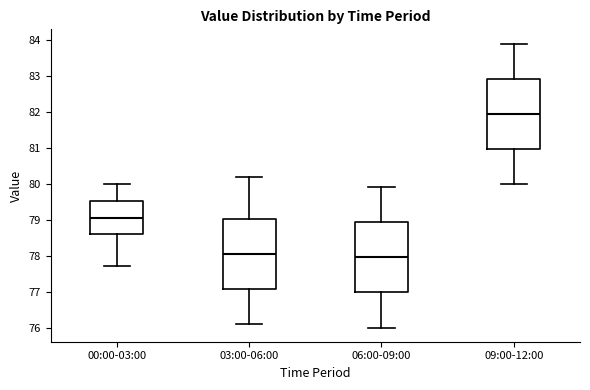

Where does the upper whisker of the box for 06:00-09:00 end on the y-axis? The values are not printed on the chart, so give them approximately, as read against the axis.

79.9